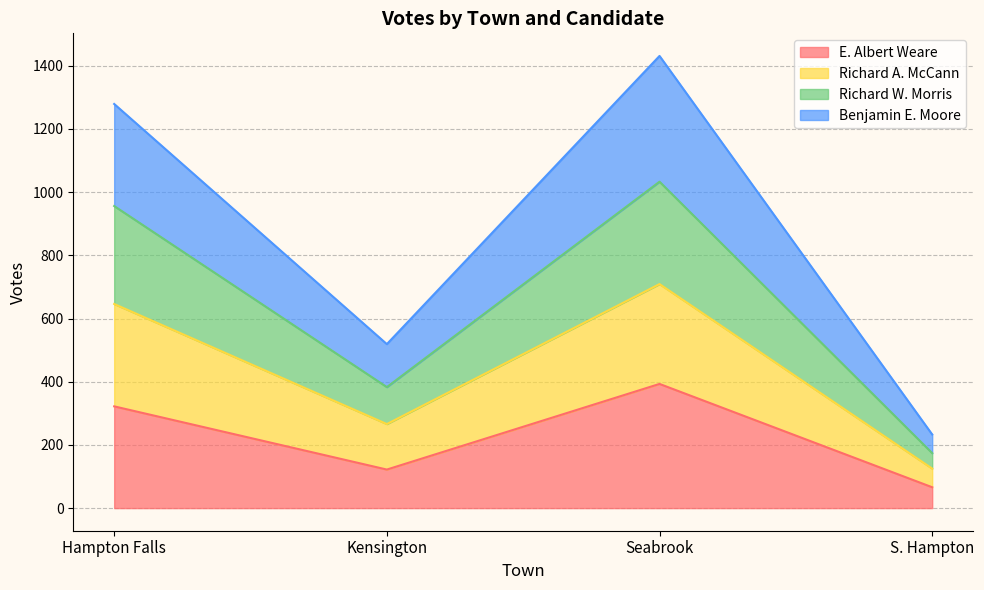

Is the value of E. Albert Weare at S. Hampton greater than the value of Richard A. McCann at Seabrook?

No